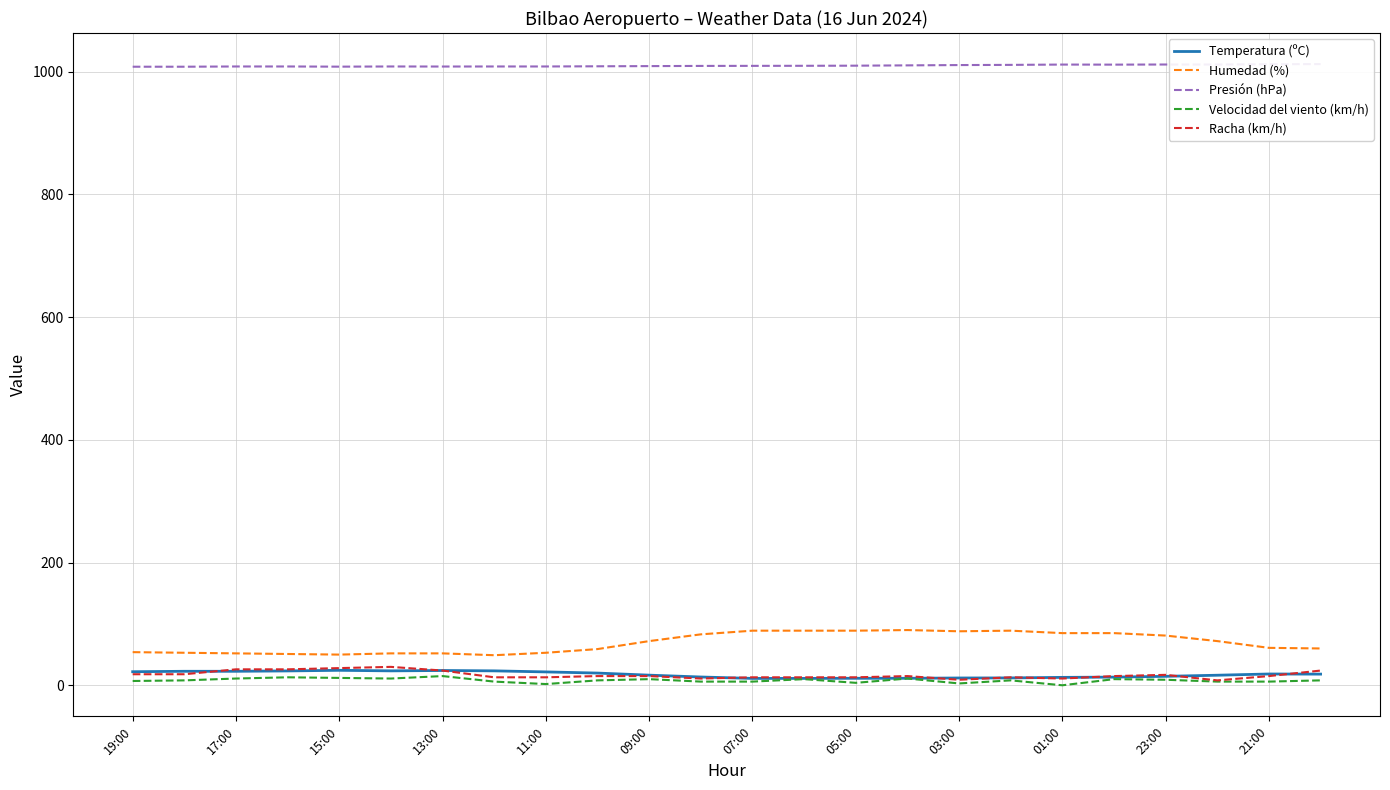

What is the highest value of the Racha (km/h) series?

30.0